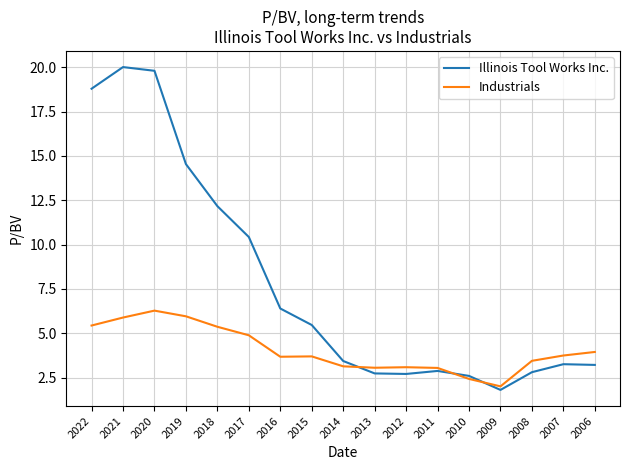

Which series has the largest total across all categories?

Illinois Tool Works Inc.